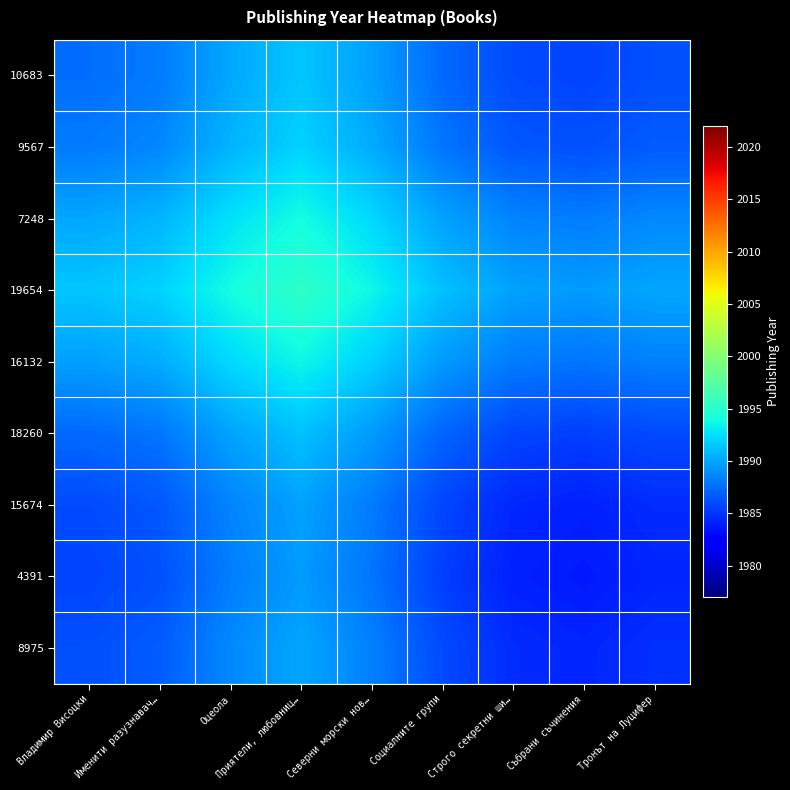

At how many categories does at least one series exceed 1995?

1